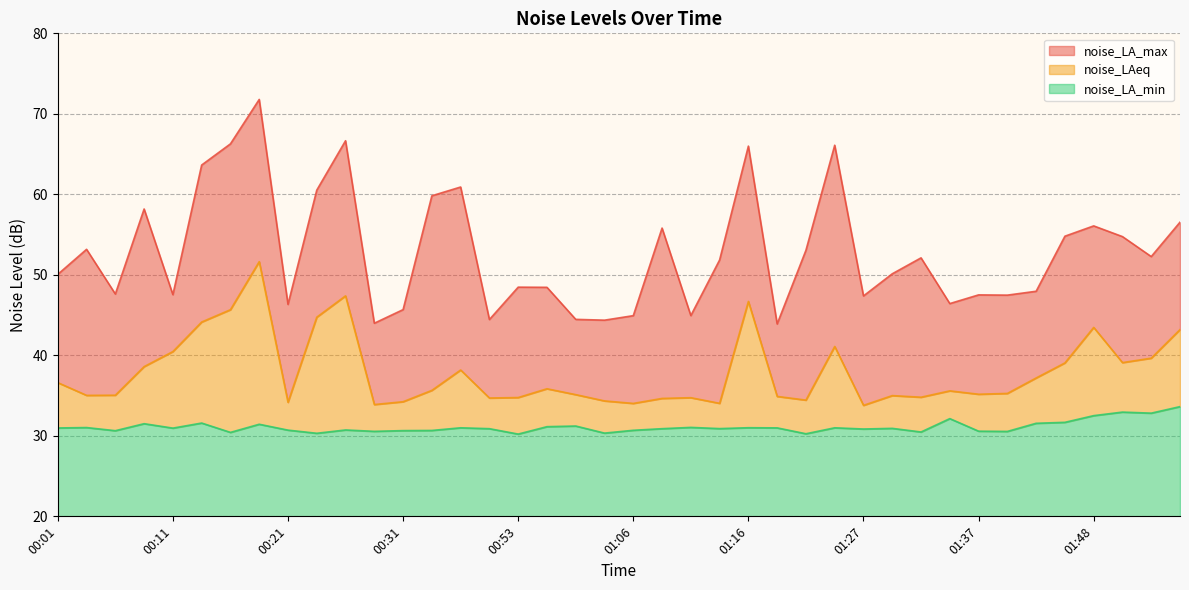

Reading left to right, list all the values displayed in this chart.

noise_LA_max: 00:01=50.1	00:03=53.2	00:06=47.6	00:08=58.2	00:11=47.5	00:13=63.6	00:16=66.3	00:18=71.8	00:21=46.3	00:23=60.5	00:26=66.7	00:28=44.0	00:31=45.7	00:43=59.8	00:45=60.9	00:50=44.5	00:53=48.5	00:56=48.5	01:01=44.5	01:04=44.4	01:06=44.9	01:09=55.8	01:11=44.9	01:14=51.9	01:16=66.0	01:19=43.9	01:22=53.0	01:24=66.1	01:27=47.4	01:29=50.1	01:32=52.1	01:34=46.4	01:37=47.5	01:40=47.5	01:42=48.0	01:45=54.8	01:48=56.1	01:50=54.8	01:53=52.3	01:55=56.5
noise_LAeq: 00:01=36.6	00:03=35.0	00:06=35.0	00:08=38.6	00:11=40.5	00:13=44.1	00:16=45.7	00:18=51.6	00:21=34.2	00:23=44.7	00:26=47.4	00:28=33.9	00:31=34.2	00:43=35.6	00:45=38.2	00:50=34.7	00:53=34.8	00:56=35.9	01:01=35.1	01:04=34.3	01:06=34.0	01:09=34.6	01:11=34.7	01:14=34.0	01:16=46.7	01:19=34.9	01:22=34.4	01:24=41.1	01:27=33.8	01:29=35.0	01:32=34.8	01:34=35.6	01:37=35.2	01:40=35.3	01:42=37.2	01:45=39.1	01:48=43.5	01:50=39.1	01:53=39.6	01:55=43.2
noise_LA_min: 00:01=31.0	00:03=31.0	00:06=30.6	00:08=31.5	00:11=31.0	00:13=31.6	00:16=30.4	00:18=31.4	00:21=30.7	00:23=30.3	00:26=30.7	00:28=30.6	00:31=30.6	00:43=30.7	00:45=31.0	00:50=30.9	00:53=30.2	00:56=31.1	01:01=31.2	01:04=30.3	01:06=30.7	01:09=30.9	01:11=31.1	01:14=30.9	01:16=31.0	01:19=31.0	01:22=30.3	01:24=31.0	01:27=30.9	01:29=30.9	01:32=30.5	01:34=32.1	01:37=30.6	01:40=30.6	01:42=31.6	01:45=31.7	01:48=32.5	01:50=33.0	01:53=32.8	01:55=33.6